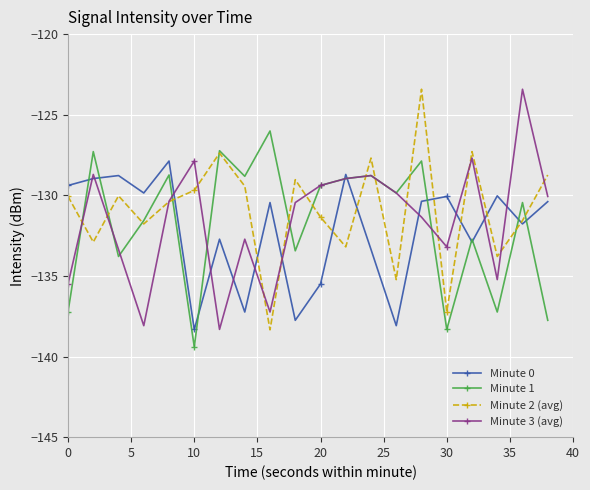

What is the lowest value of the Minute 0 series?

-138.3